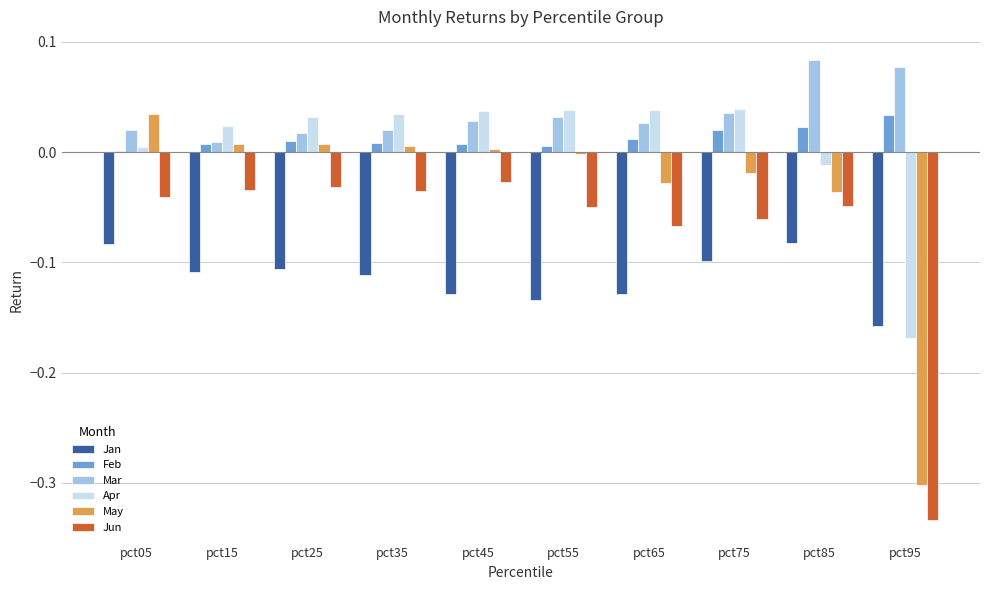

Which category has the highest value in the May series?

pct05